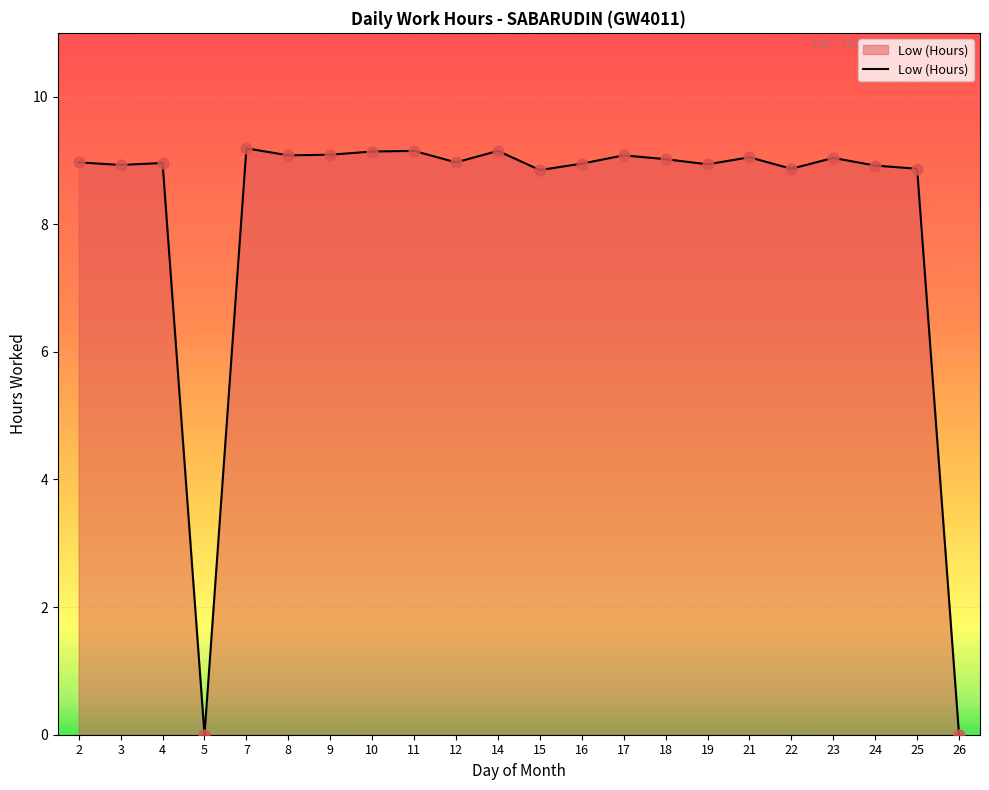

Between 25 and 12, which is larger?

12